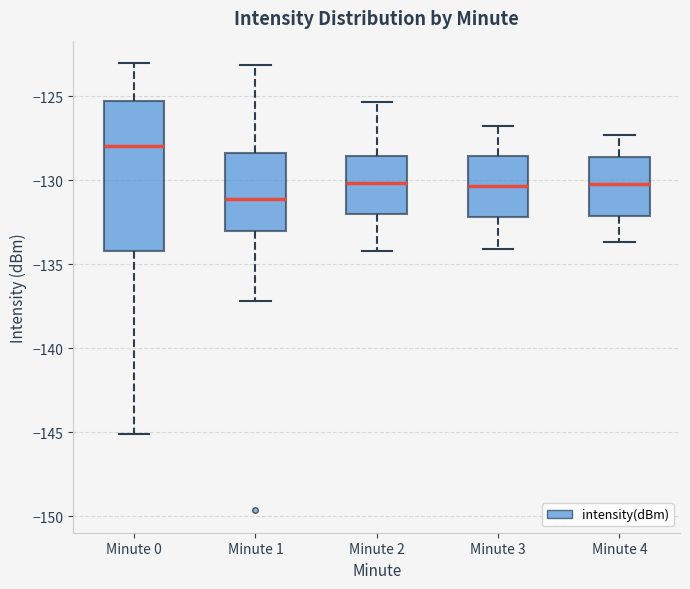

Which box's median line is the lowest?

Minute 1